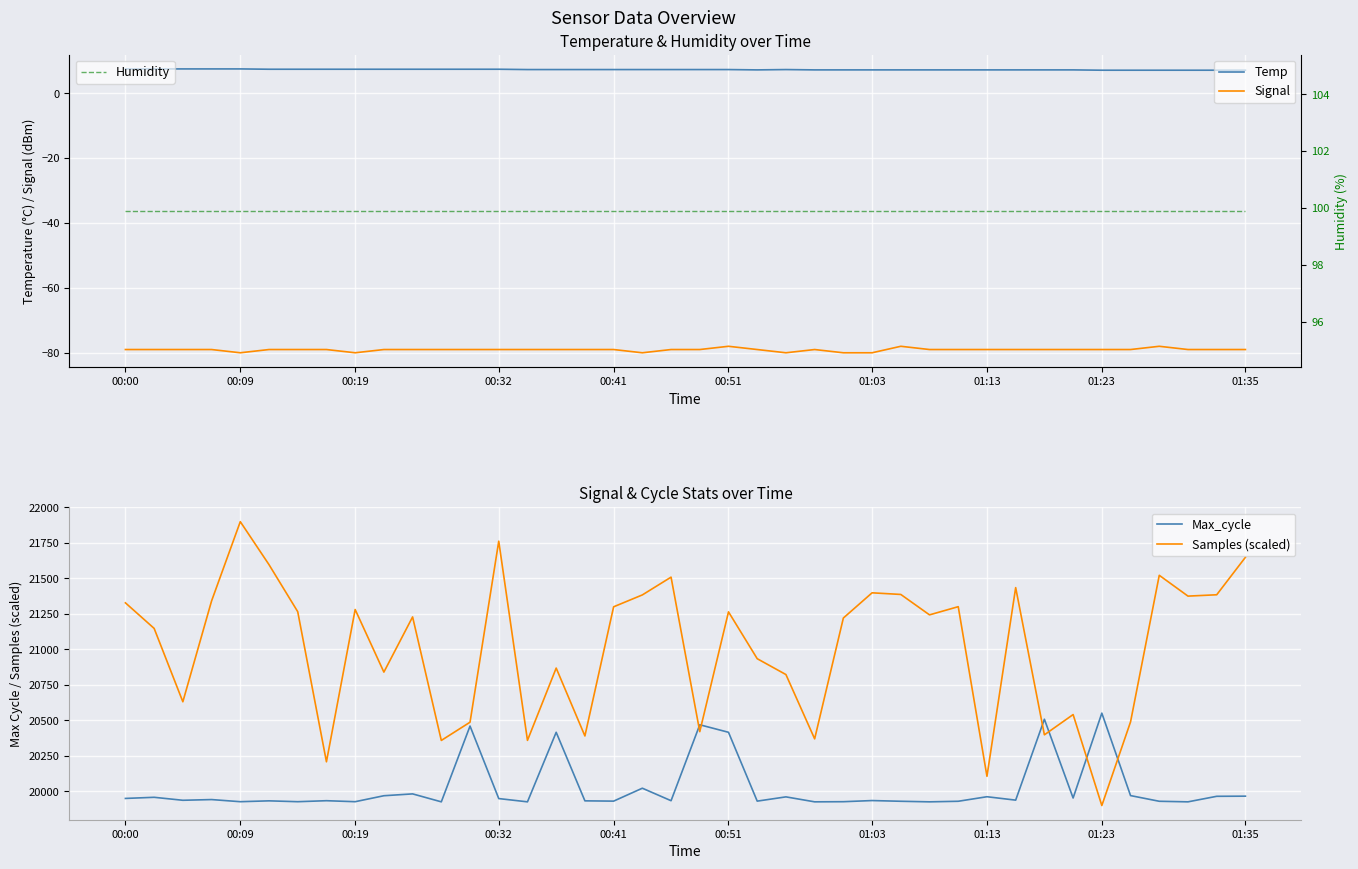

What is the maximum value for Temp?

7.5